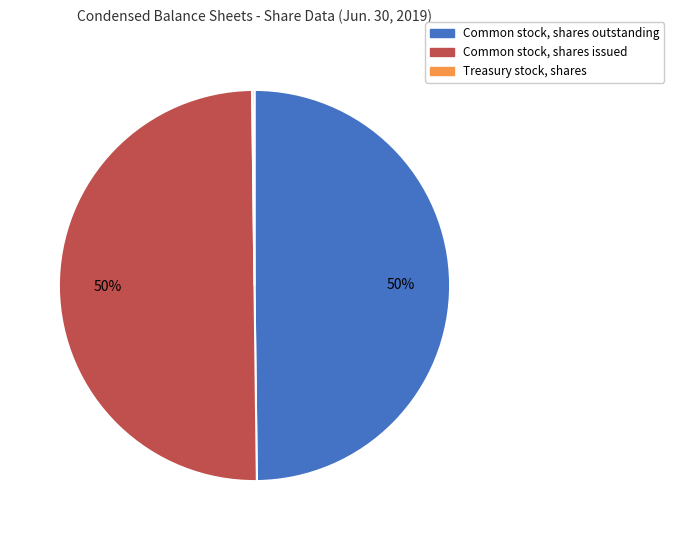

The Common stock, shares outstanding slice represents 42% of the pie. True or false?

False